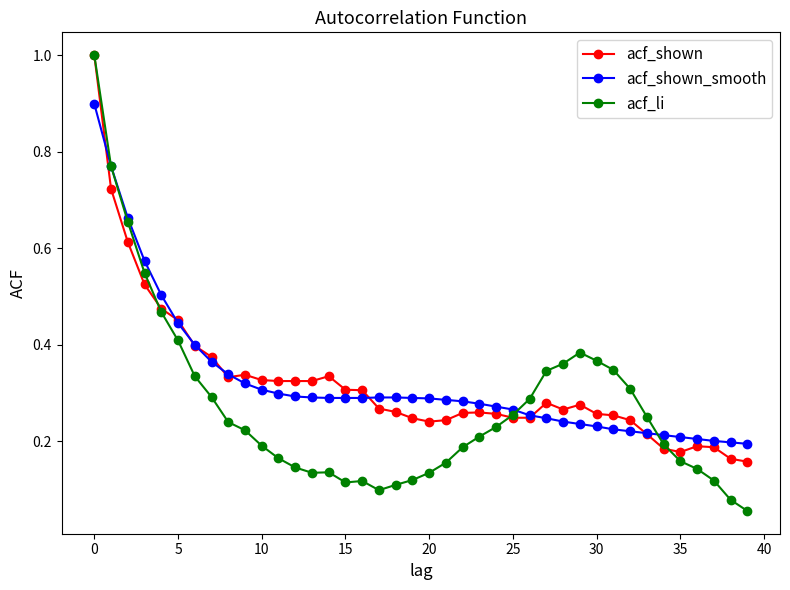

Which series ends up on top after the final intersection of acf_shown_smooth and acf_shown?

acf_shown_smooth